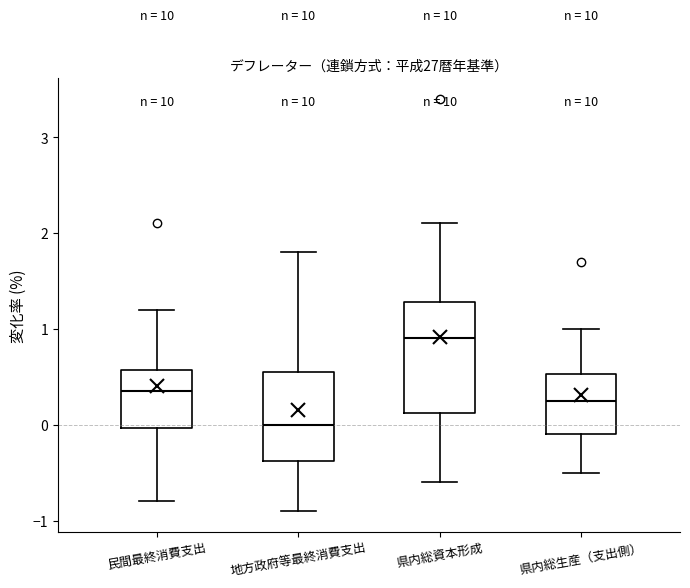

Where does the median line of the box for 地方政府等最終消費支出 sit on the y-axis? The values are not printed on the chart, so give them approximately, as read against the axis.

0.0